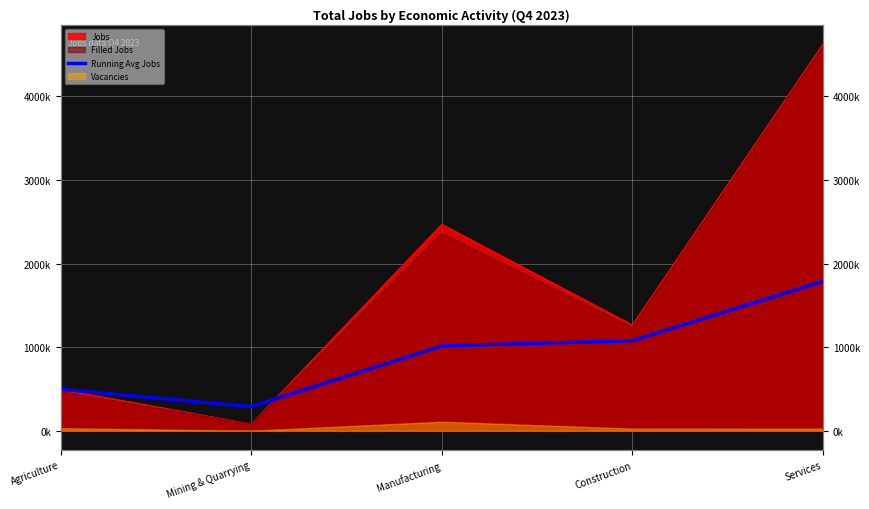

What position from the right is Manufacturing?

3